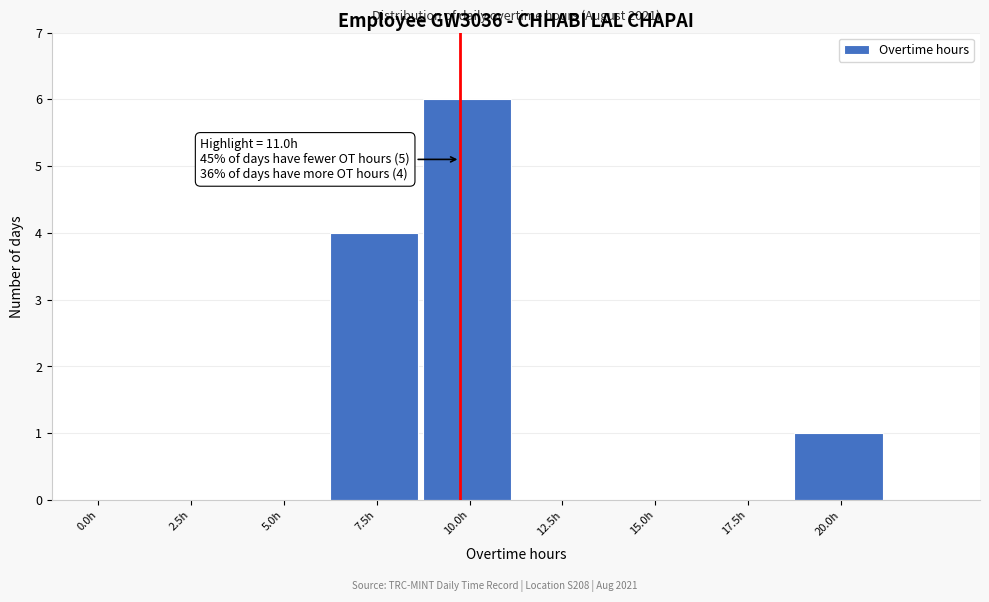

Reading left to right, list all the values displayed in this chart.

0.0h=0	2.5h=0	5.0h=0	7.5h=4	10.0h=6	12.5h=0	15.0h=0	17.5h=0	20.0h=1